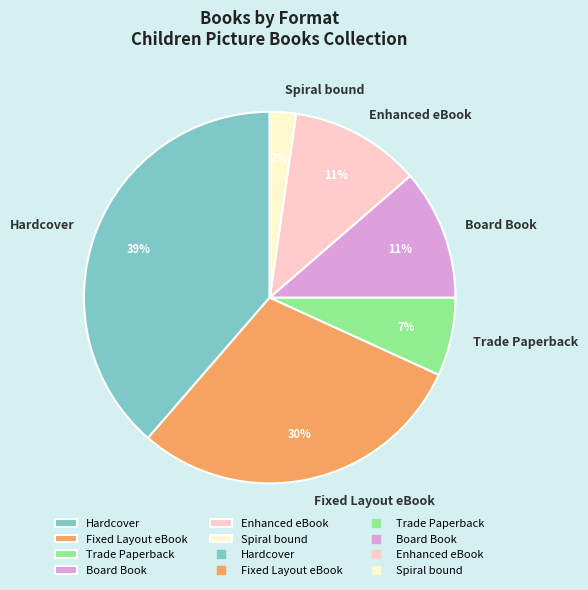

Count the number of slices in the pie.

6